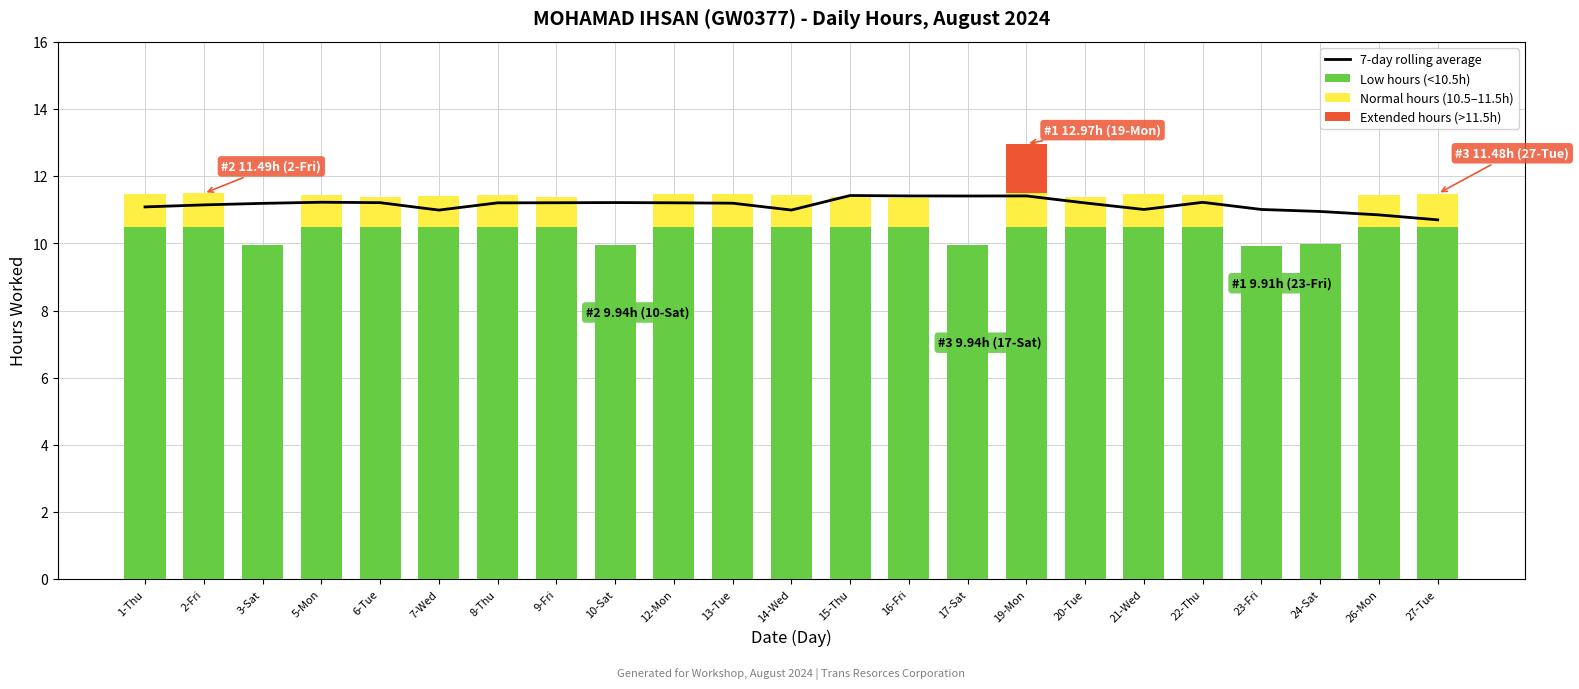

Count the number of categories in the chart.

23